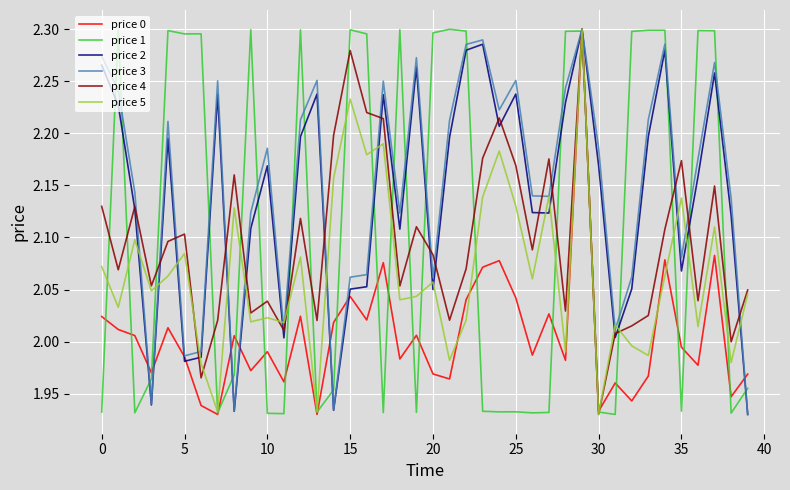

What is the difference between the maximum and minimum values in the price 2 series?

0.4